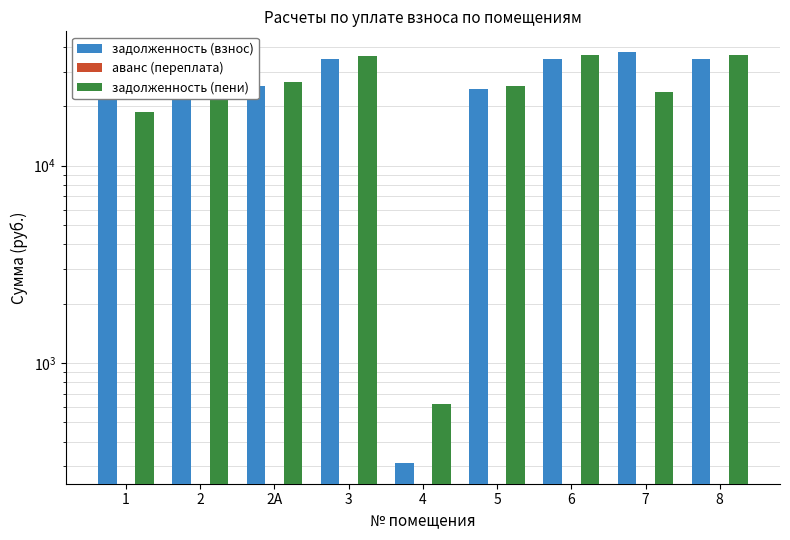

What is the sum of all задолженность (взнос) values?

250574.3